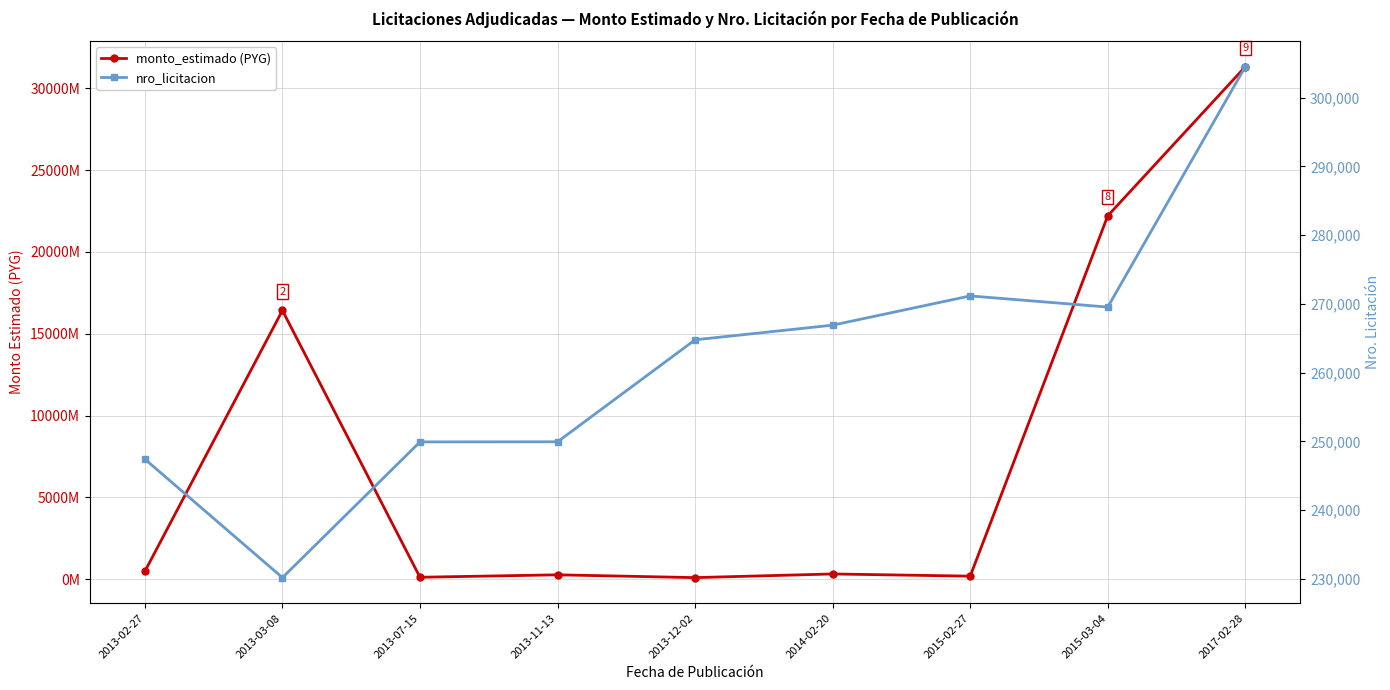

How many data points does each series have?

9